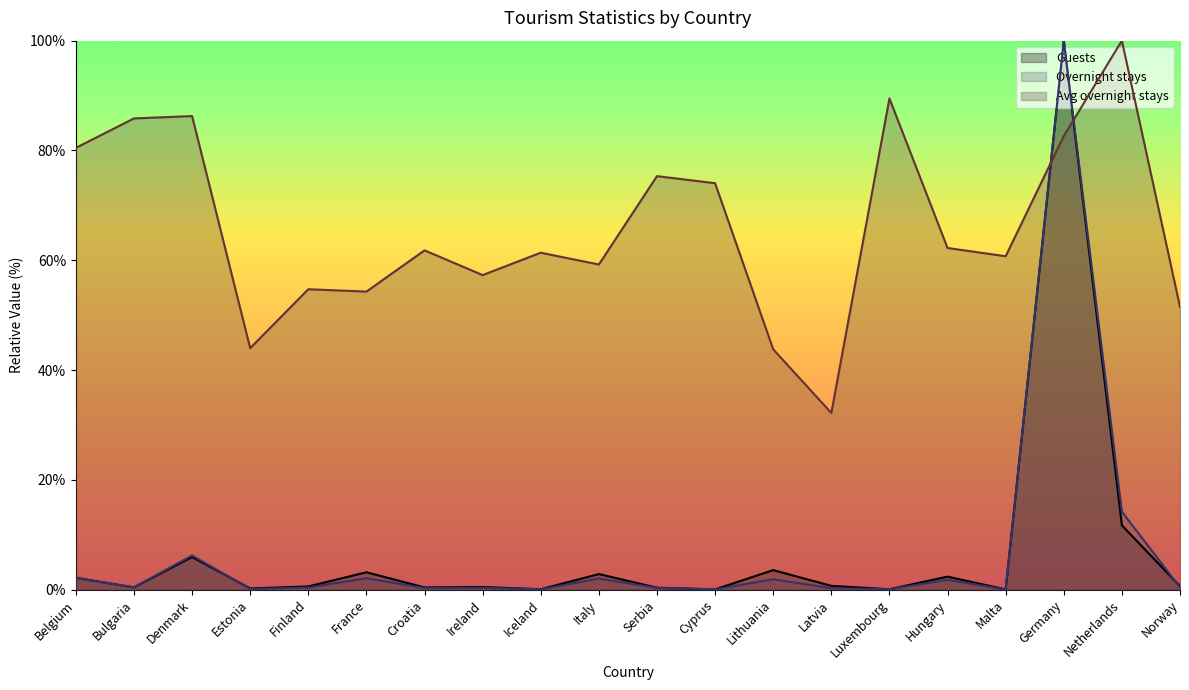

At which label is Overnight stays (thousands) closest to 50?

Netherlands